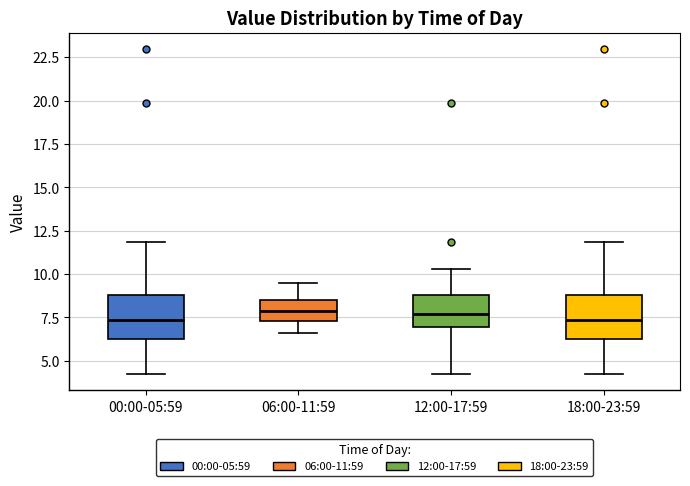

Reading left to right, read every box against the y-axis: the position of its median line, the range the box covers, and the ends of its whiskers. The values are not printed on the chart, so give them approximately, as read against the axis.

00:00-05:59: median 7.5, box 6.5 to 9.0, whiskers 4.5 to 12.0
06:00-11:59: median 8.0, box 7.5 to 8.5, whiskers 6.5 to 9.5
12:00-17:59: median 7.5, box 7.0 to 9.0, whiskers 4.5 to 10.5
18:00-23:59: median 7.5, box 6.5 to 9.0, whiskers 4.5 to 12.0